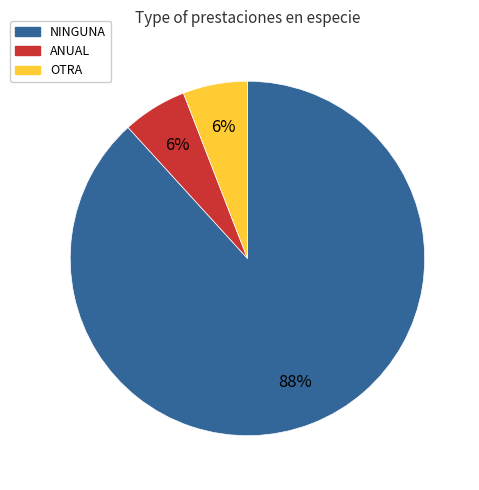

Is there a majority slice in this chart?

Yes